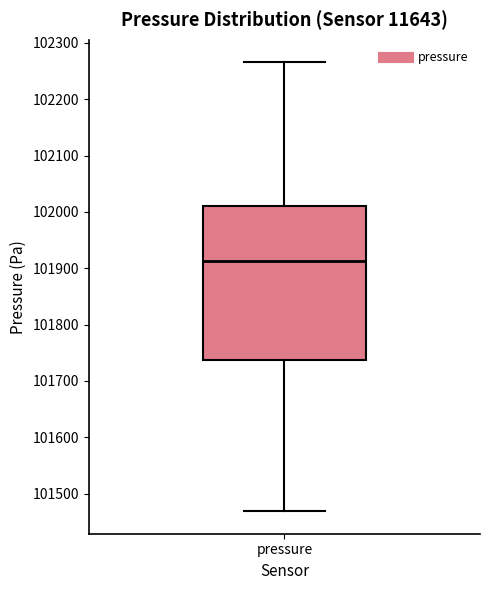

Read this box plot against the y-axis: the position of the median line, the range covered by the box, and the ends of both whiskers. The values are not printed on the chart, so give them approximately, as read against the axis.

median 101910, box 101740 to 102010, whiskers 101470 to 102270